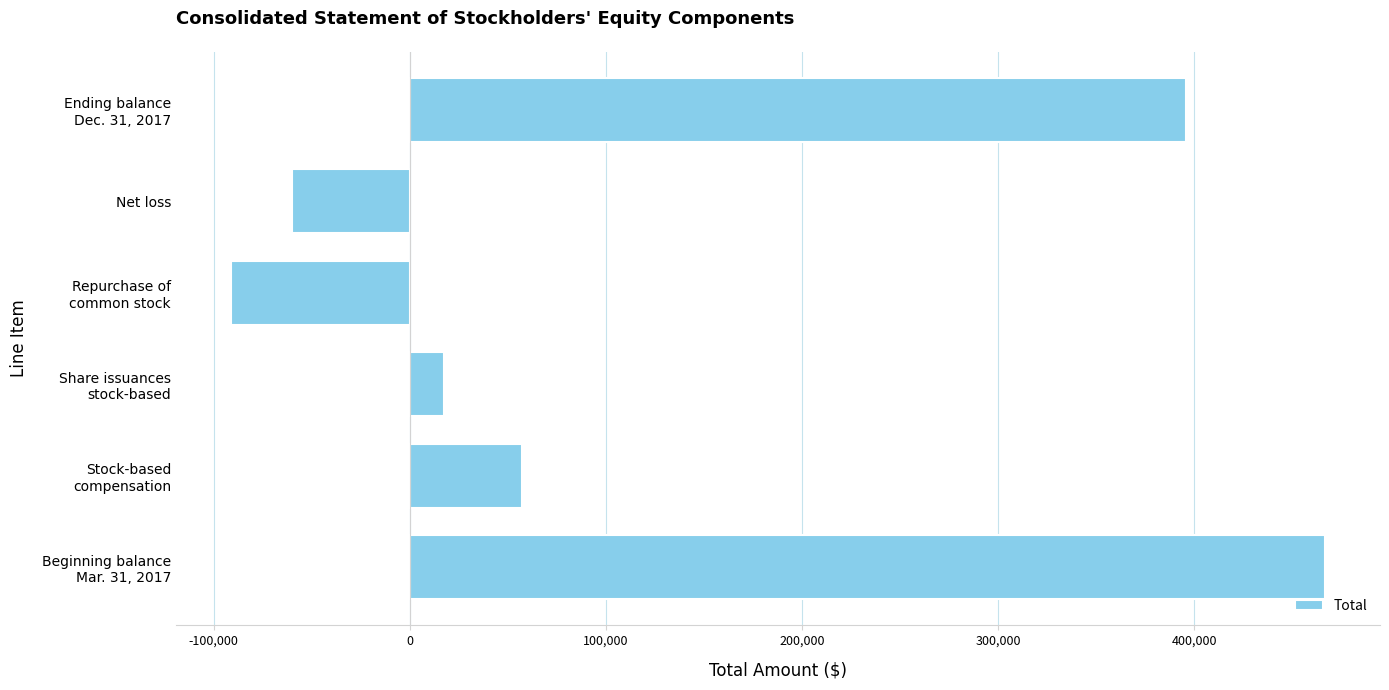

What is the difference between the maximum and minimum values?

558241